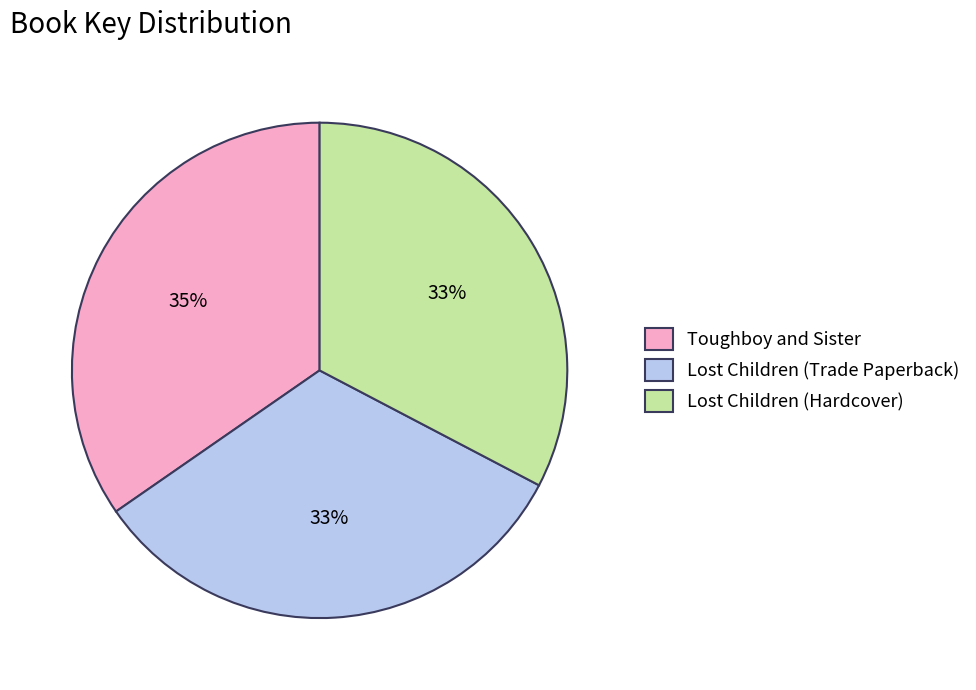

Which has a higher value, Lost Children (Trade Paperback) or Toughboy and Sister?

Toughboy and Sister